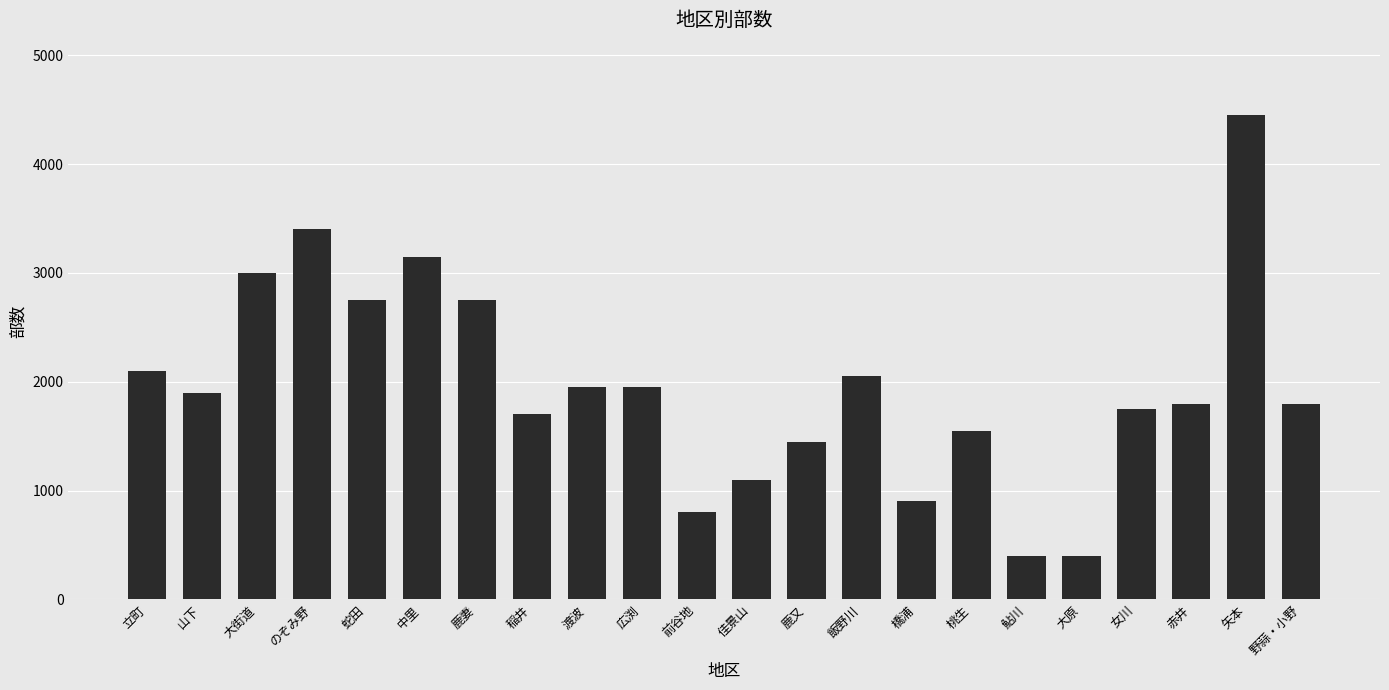

Reading right to left, transcribe all the data shown in this chart.

1800	4450	1800	1750	400	400	1550	900	2050	1450	1100	800	1950	1950	1700	2750	3150	2750	3400	3000	1900	2100